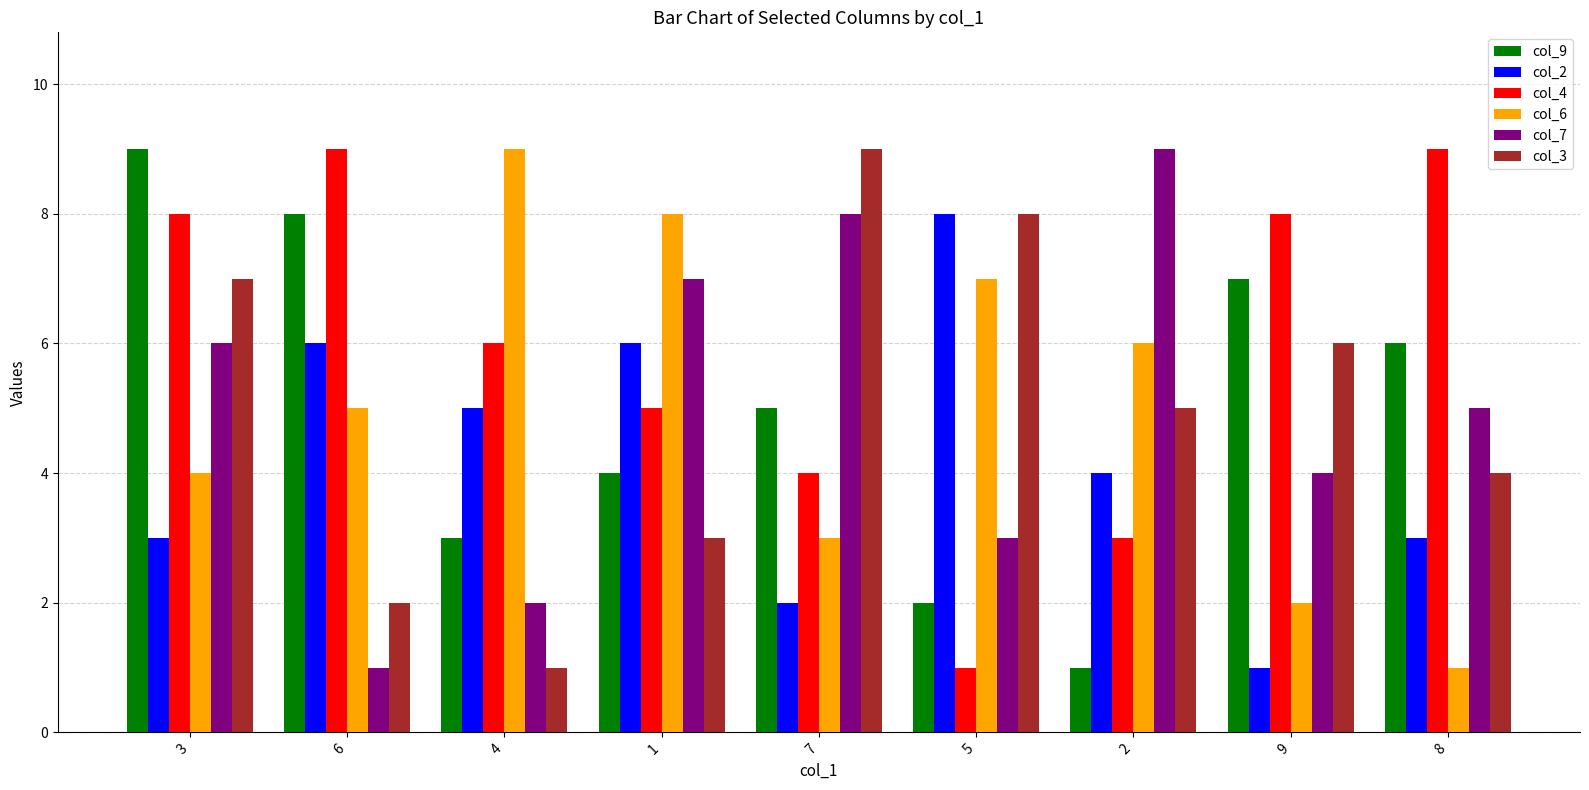

Is the value of col_4 at 1 greater than the value of col_2 at 8?

Yes